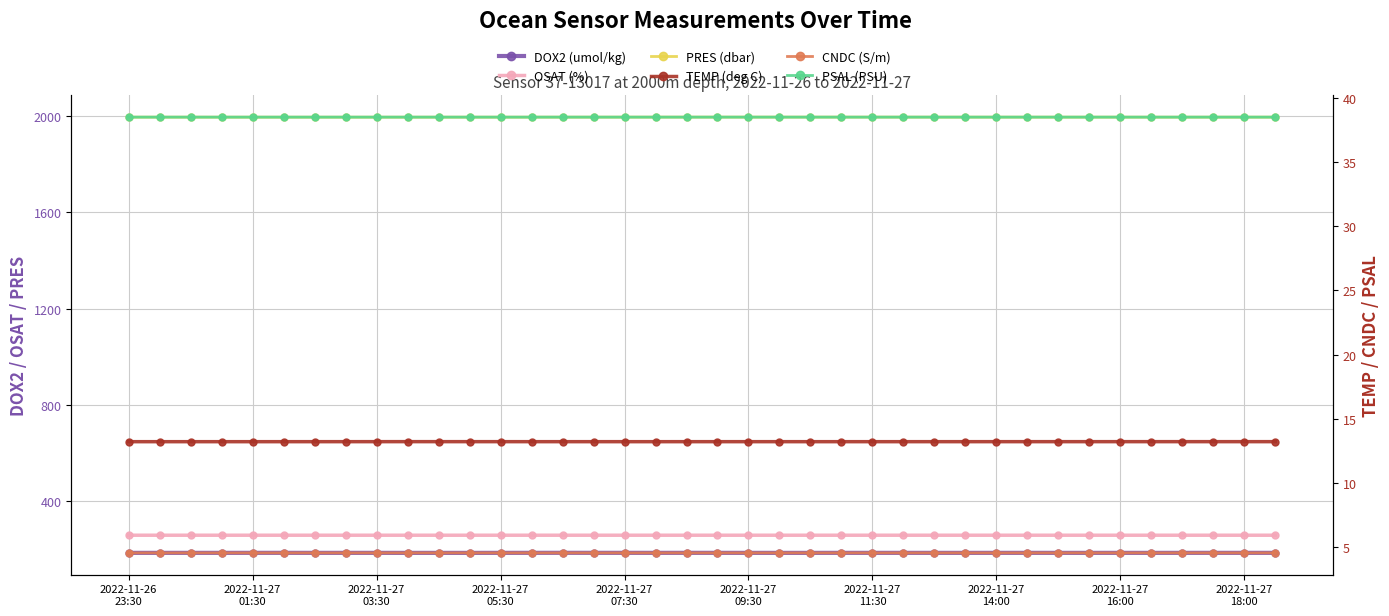

How many lines are shown in the chart?

6